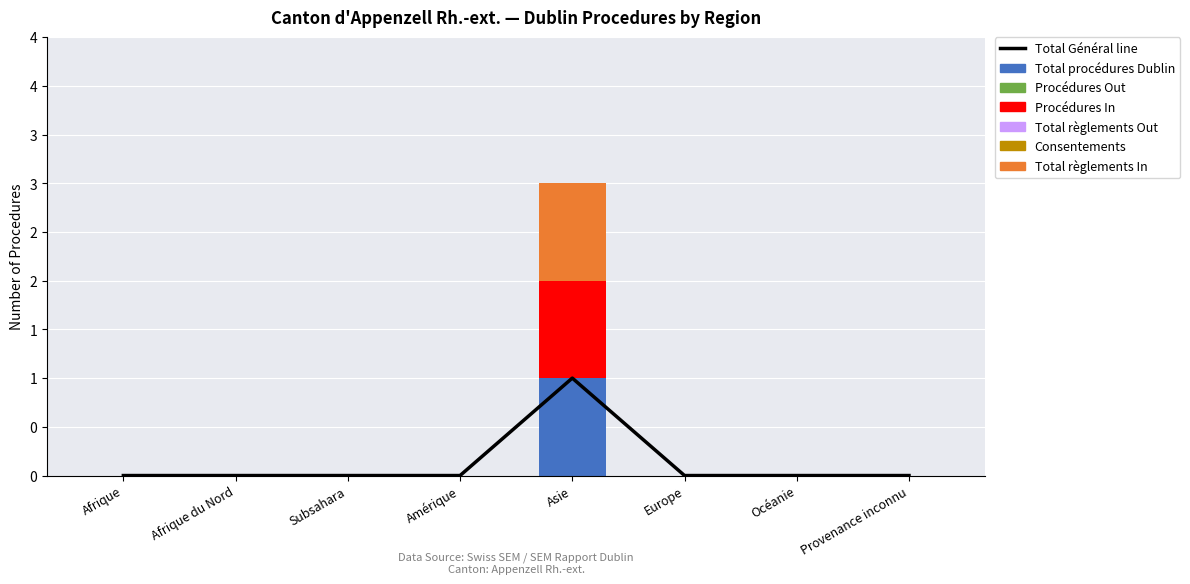

What is the sum of all Total procédures Dublin values?

1